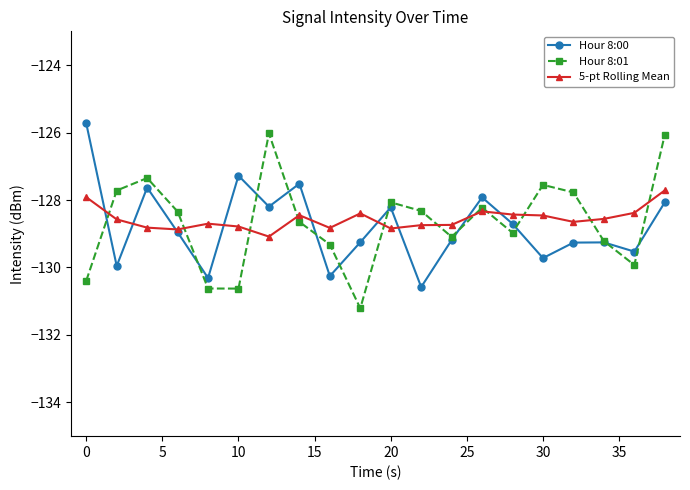

What is the value of the Hour 8:00 point at the 11th from the left?

-128.2